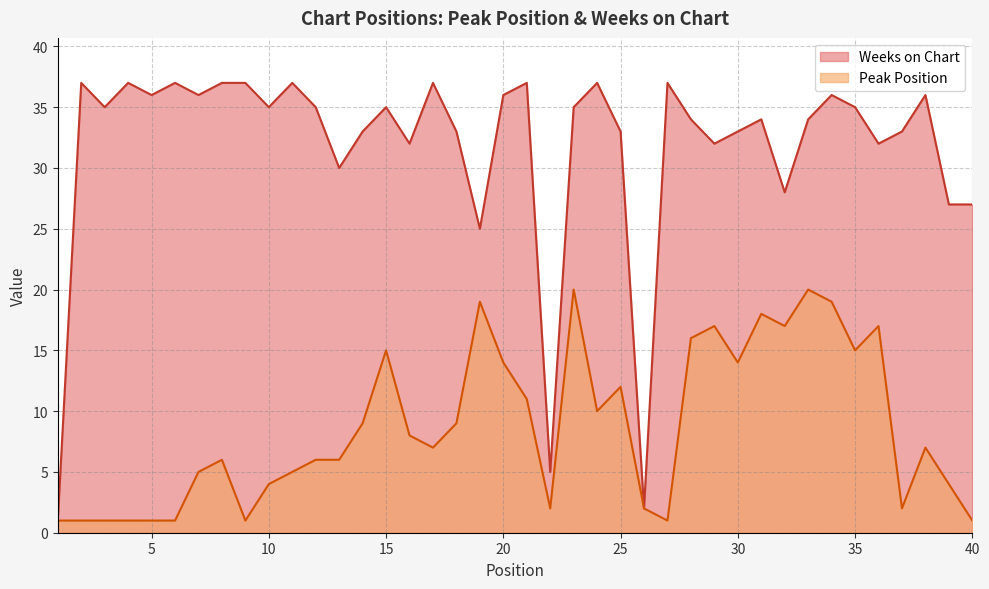

How many interior local valleys does the Weeks on Chart series have?

12